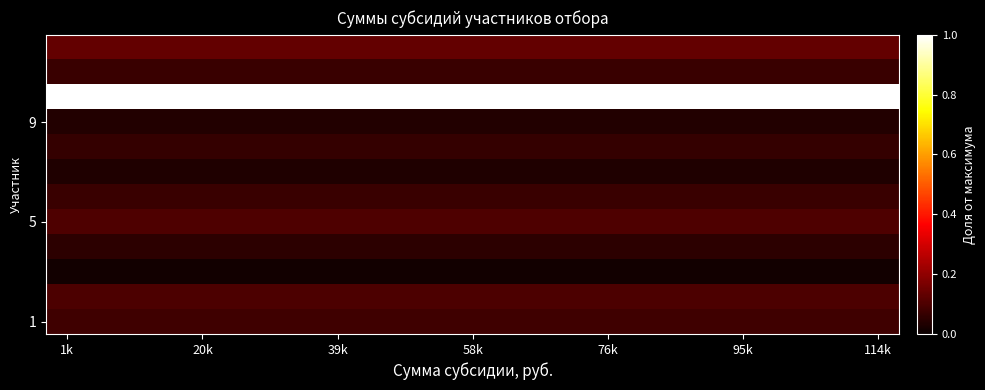

At which category is the sum across all series the highest?

1k